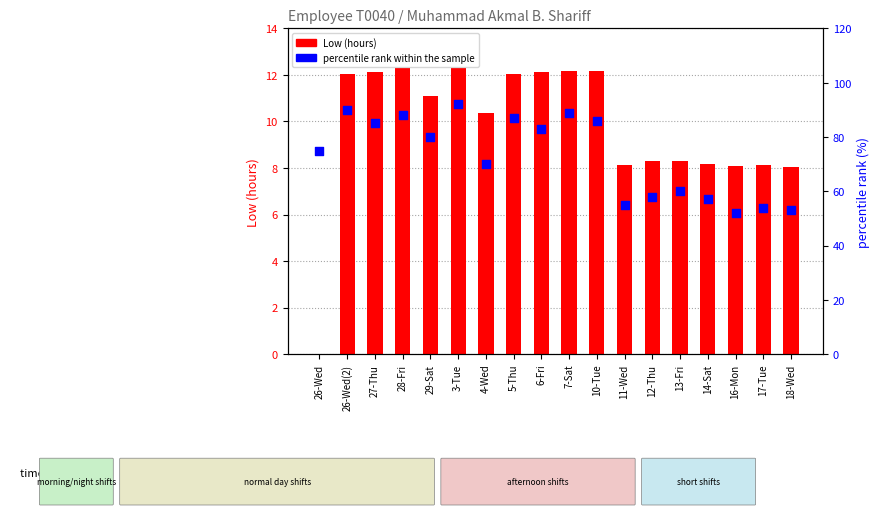

What are all the series names shown in the legend?

Low (hours), percentile rank within the sample